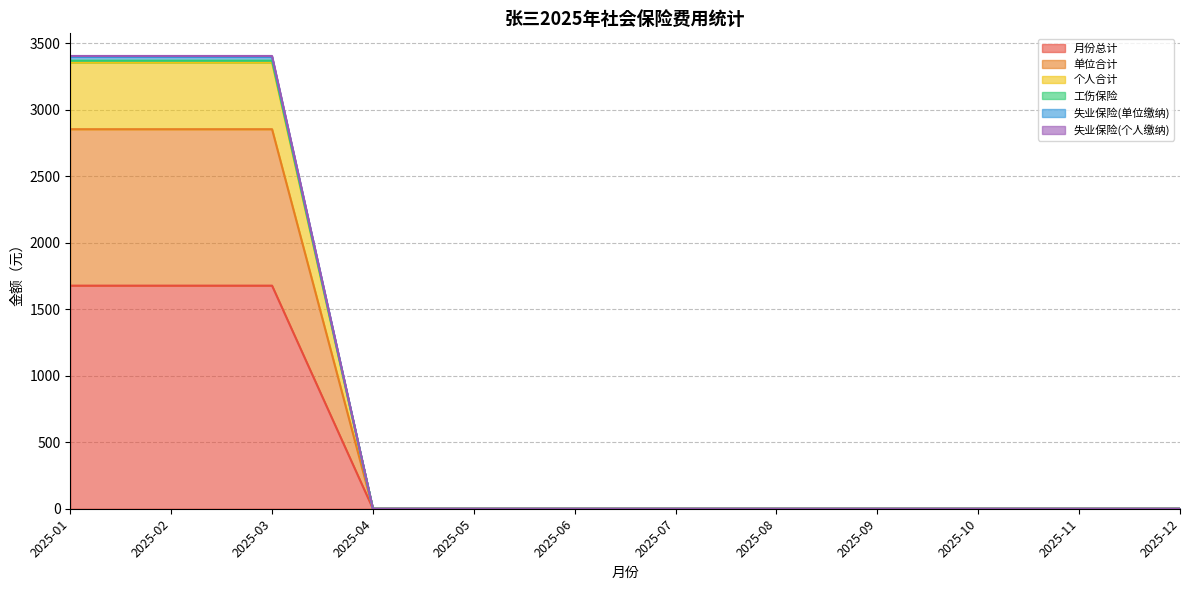

The 失业保险(个人缴纳) series shows -1176.2 at 2025-10. True or false?

False